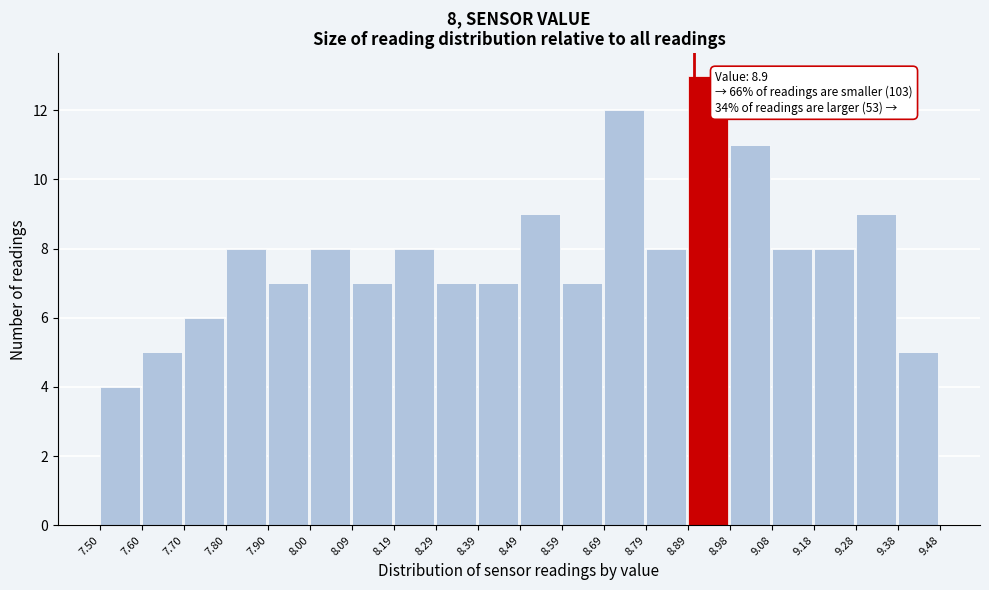

Over which range of the x-axis is the bar tallest?

8.89 to 8.98